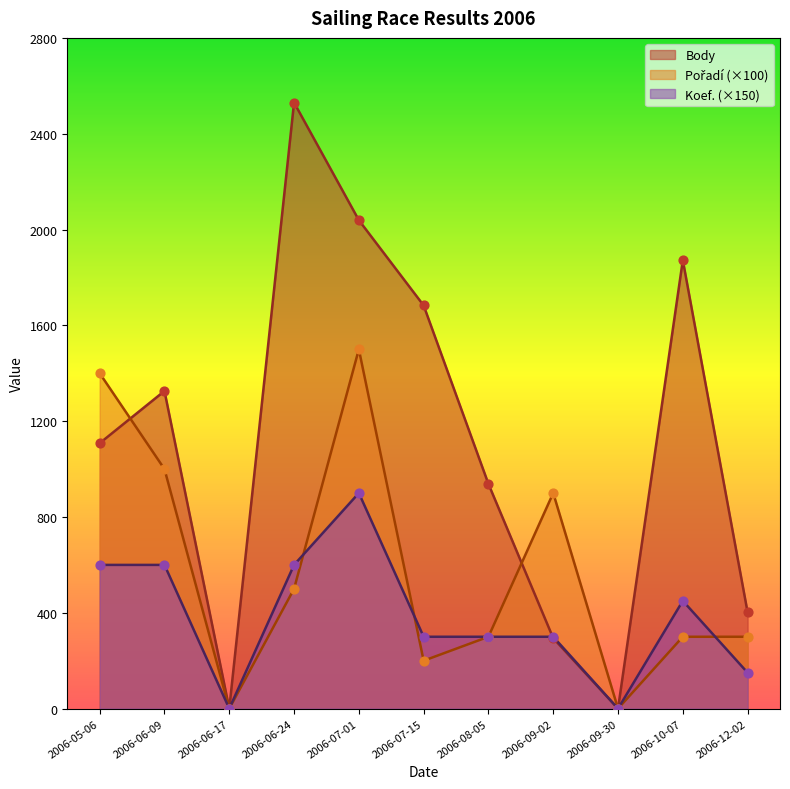

Which series has the widest spread of Y values?

Body